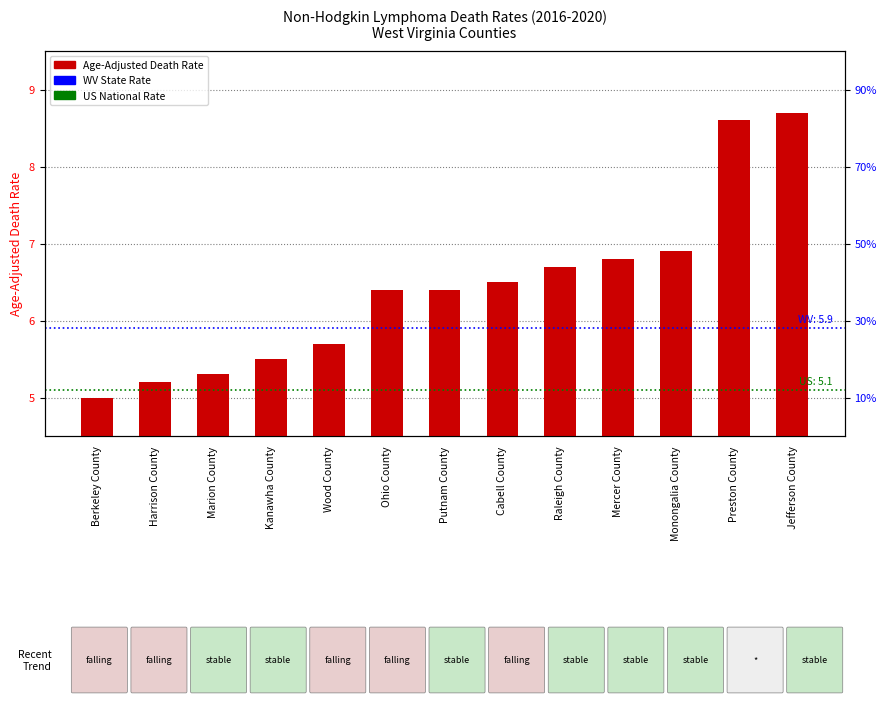

What is the value of the 5th bar from the left?

5.7